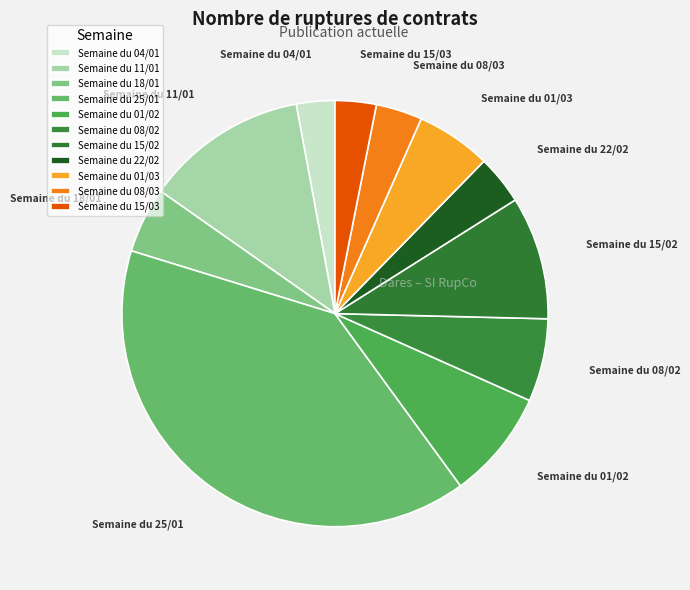

Combined, do Semaine du 15/02 and Semaine du 08/02 account for over 50%?

No